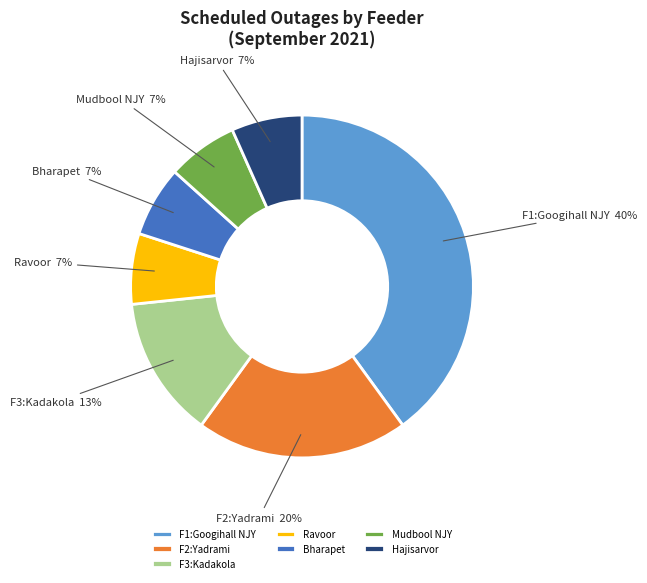

The Bharapet slice represents 12% of the pie. True or false?

False